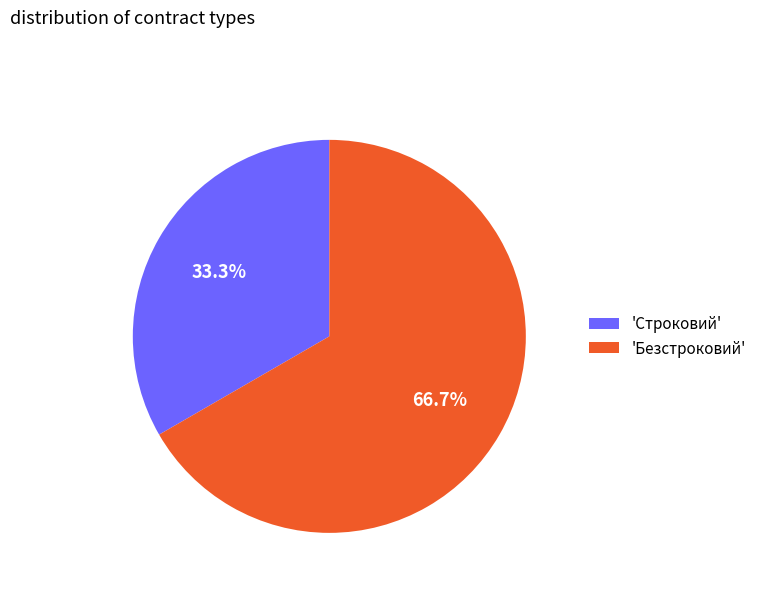

Combined, what portion of the pie is 'Строковий' and 'Безстроковий'?

100.0%